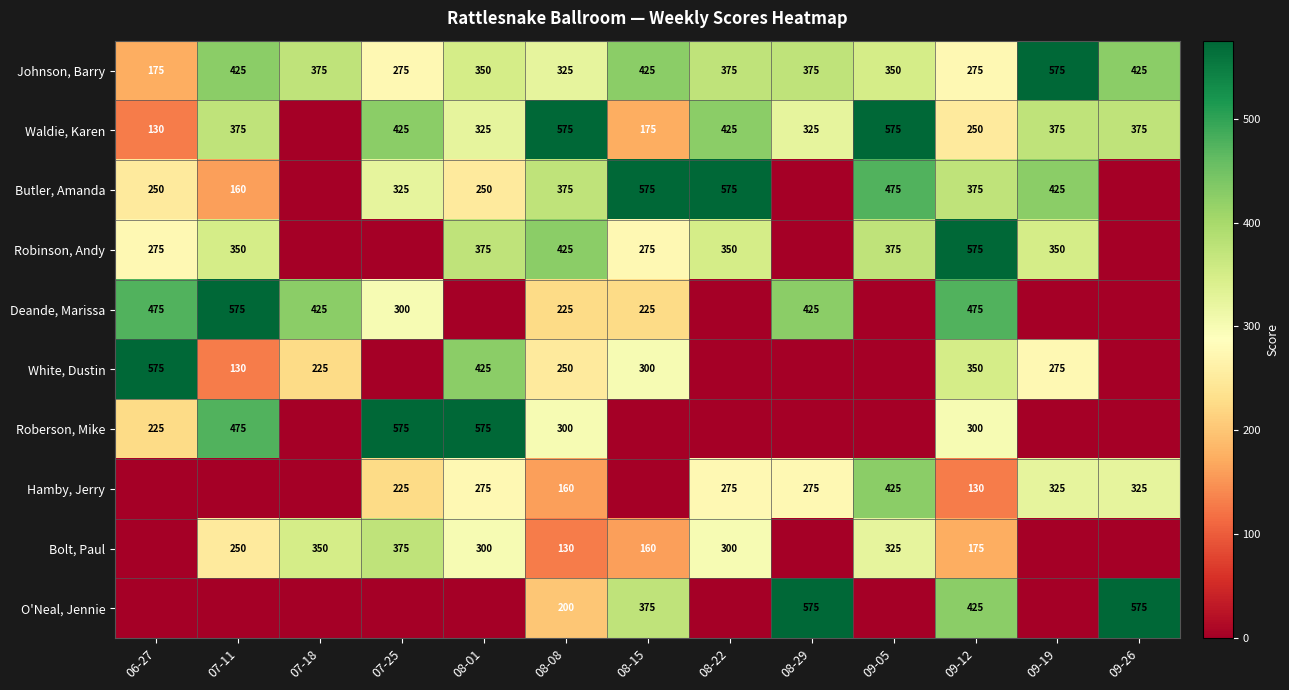

What is the spread (max minus min) of values at 06-27?

575